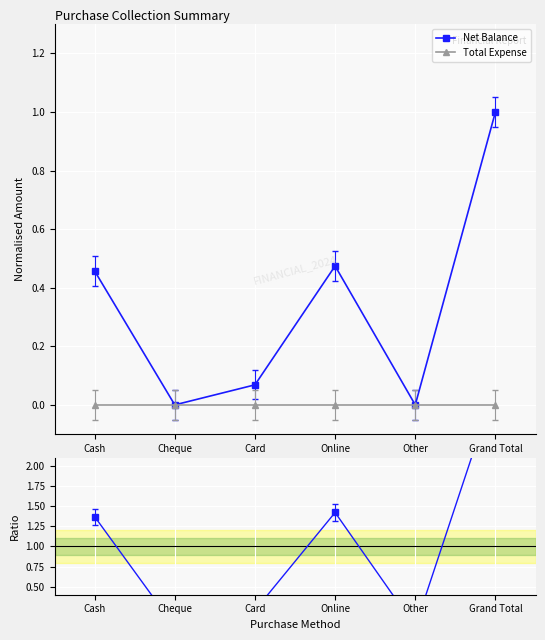

The value of Total Expense at Card is 0.0. True or false?

True